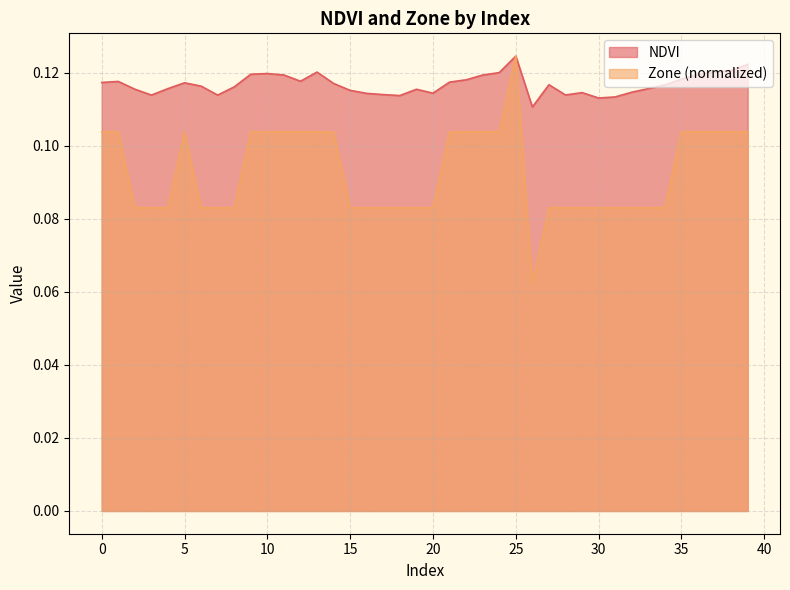

What is the value of the NDVI point at the 34th from the left?

0.1